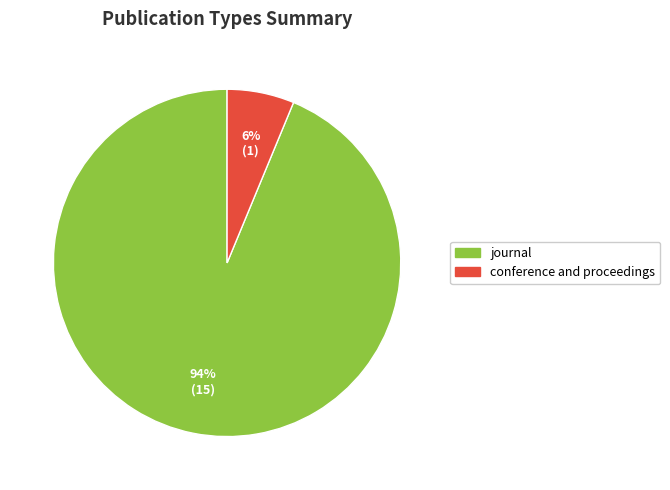

True or false: journal accounts for 88% of the total.

False